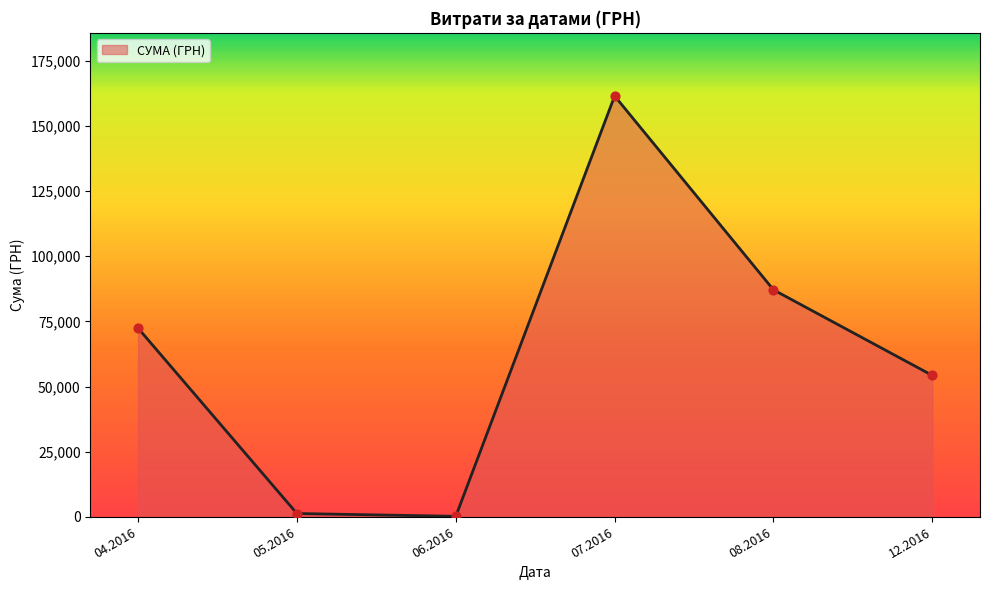

Between 08.2016 and 04.2016, which is larger?

08.2016